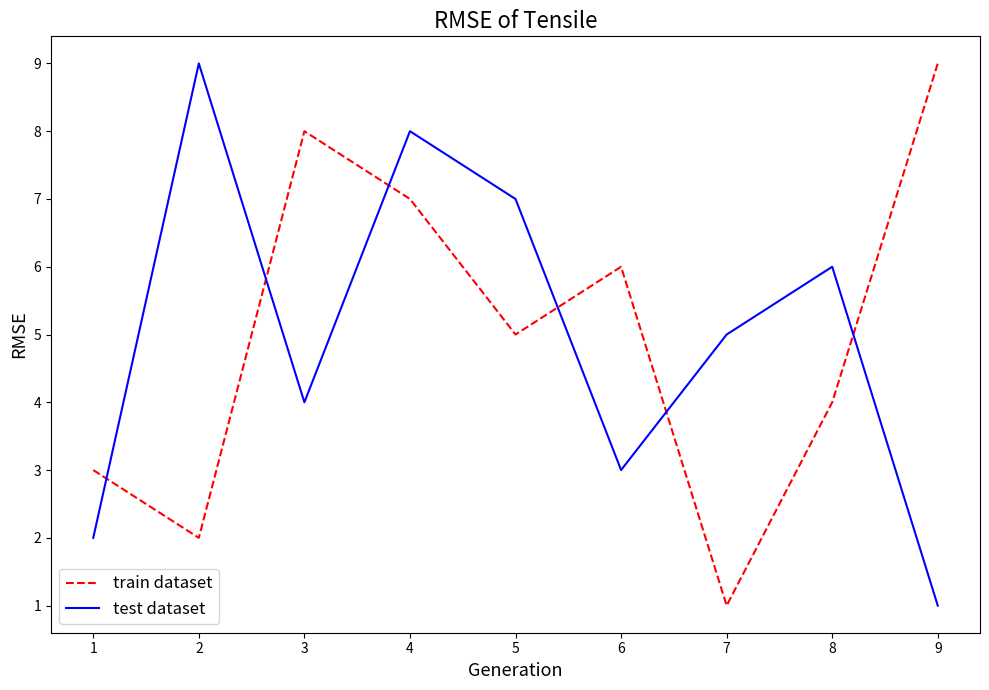

Is the value of test dataset at 7 greater than the value of train dataset at 1?

Yes